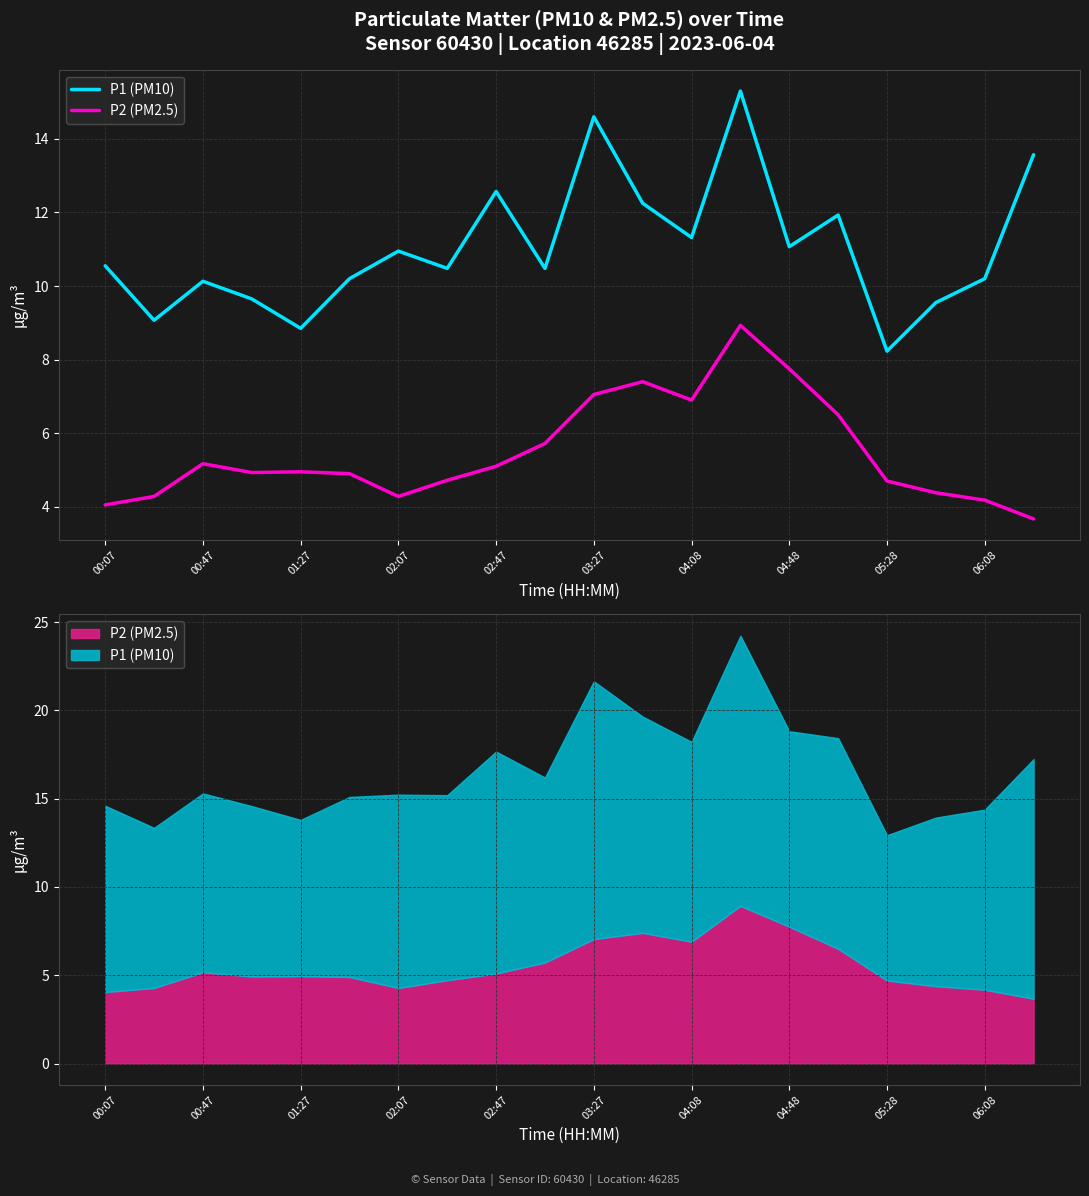

What is the highest value of the P2 (PM2.5) series?

8.9